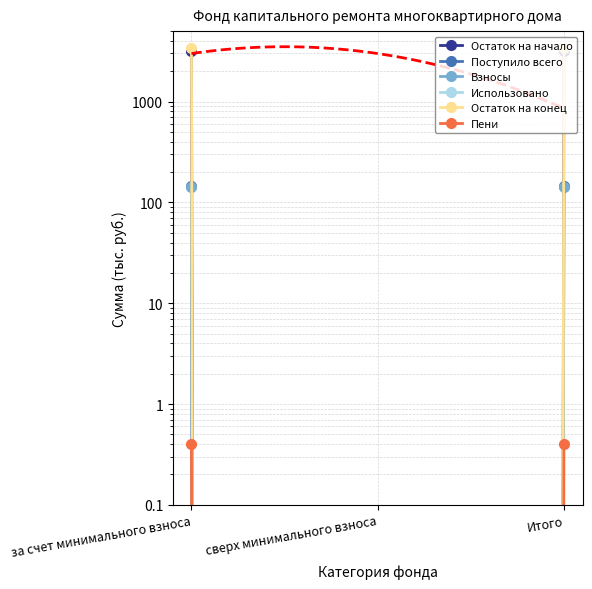

Rank the series by their maximum value, from highest to lowest.

Остаток на конец, Остаток на начало, Поступило всего, Взносы, Пени, Использовано